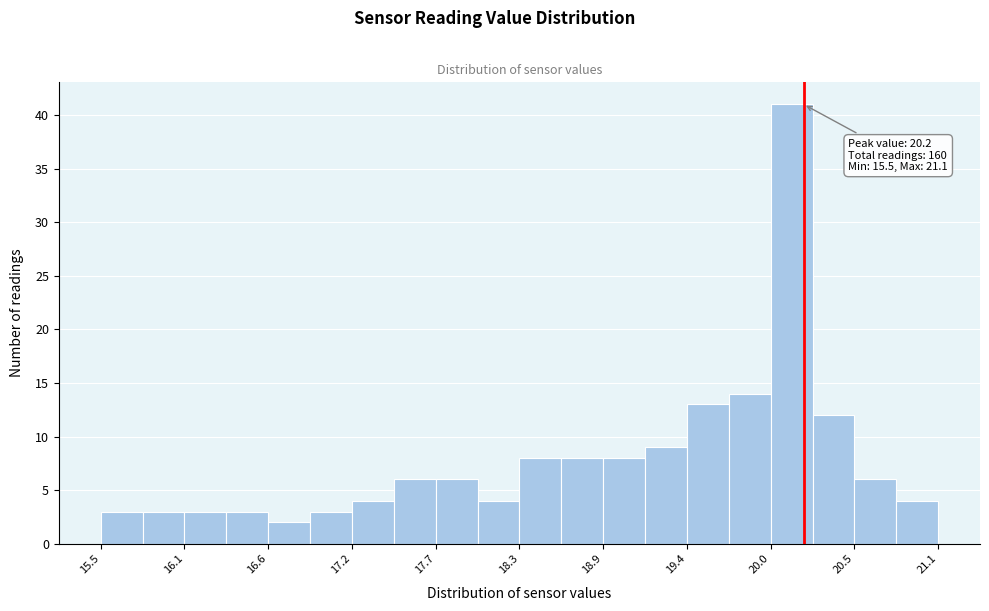

Read against the x-axis, roughly where is the centre of the tallest bar?

20.1